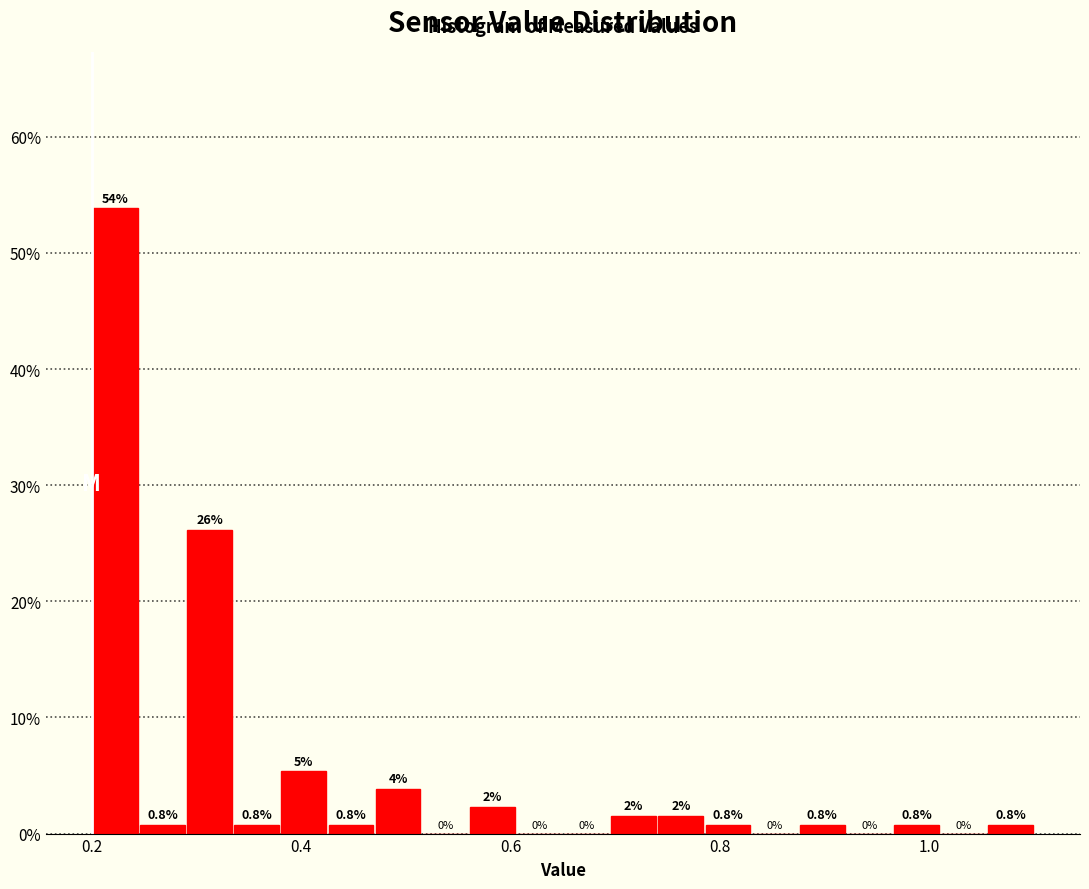

Read against the x-axis, roughly where is the centre of the tallest bar?

0.22